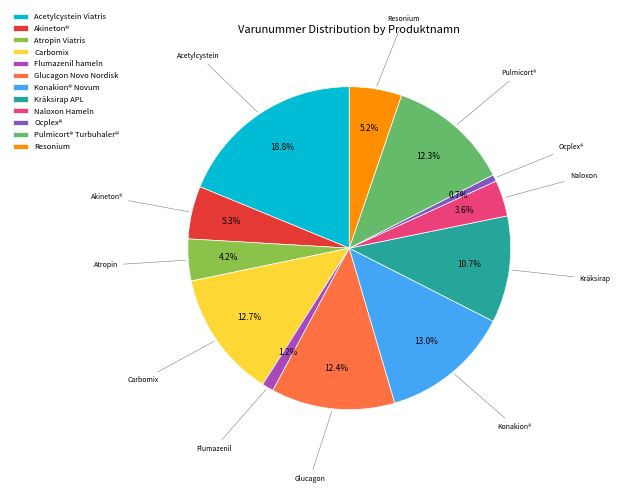

How many slices are in this pie chart?

12